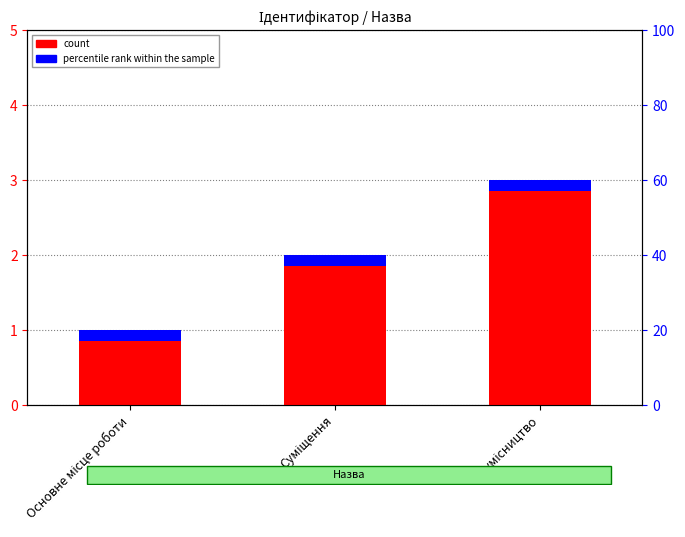

The chart shows a value of 3 at Суміщення. True or false?

False